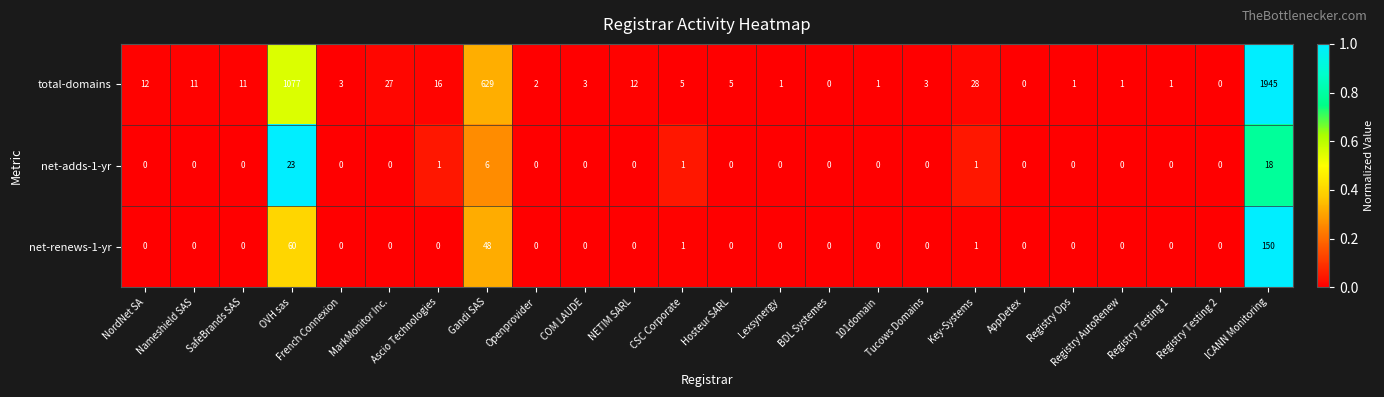

List the series in order of their peak value, lowest first.

net-adds-1-yr, net-renews-1-yr, total-domains